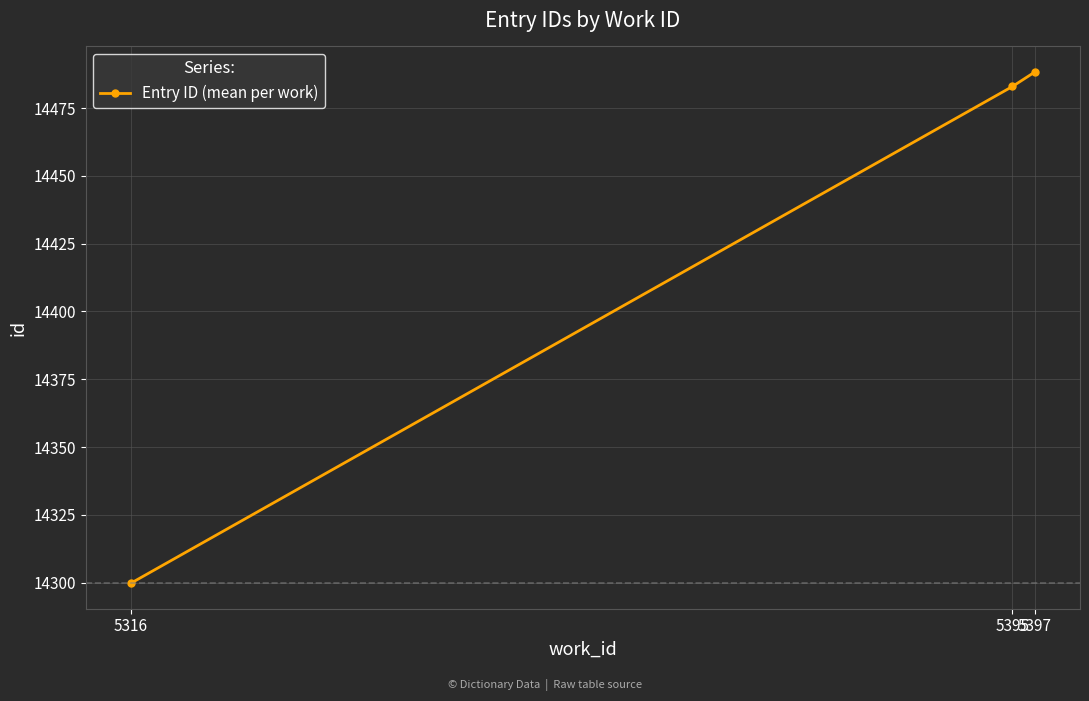

Is it true that the value at 5395 is 7503.7?

False